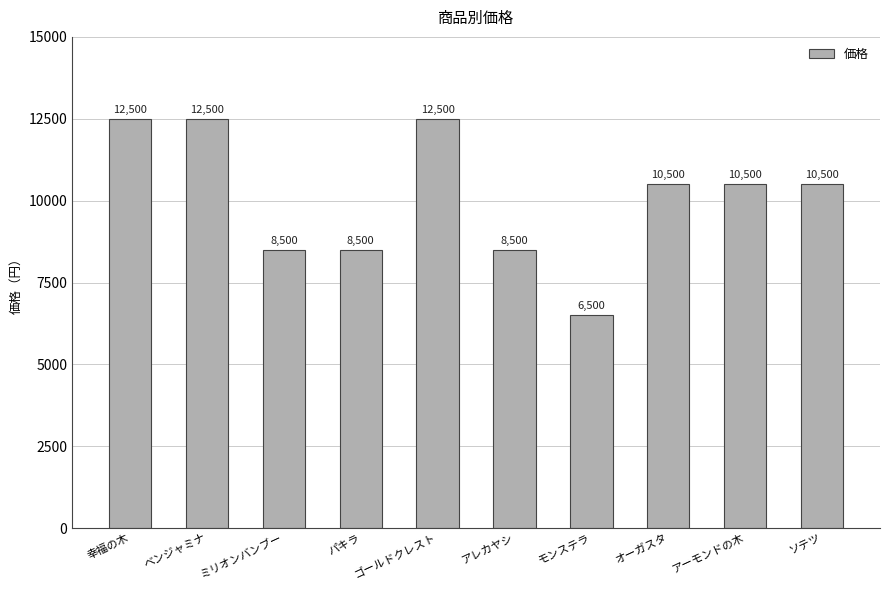

The chart shows a value of 4958 at アレカヤシ. True or false?

False